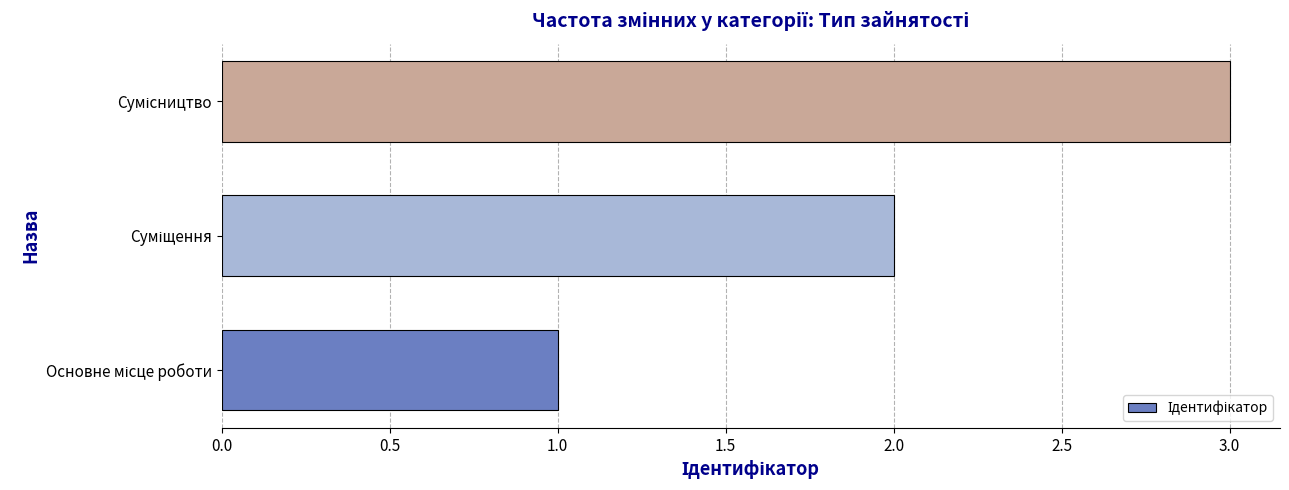

What is the difference between the second highest and minimum values?

1